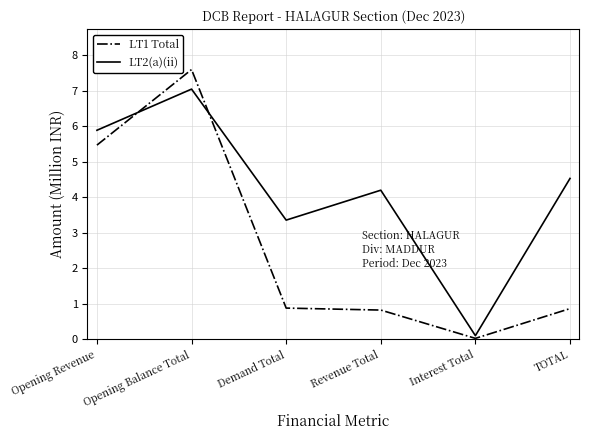

What is the difference between the second highest and second lowest values in the LT1 Total series?

4.6